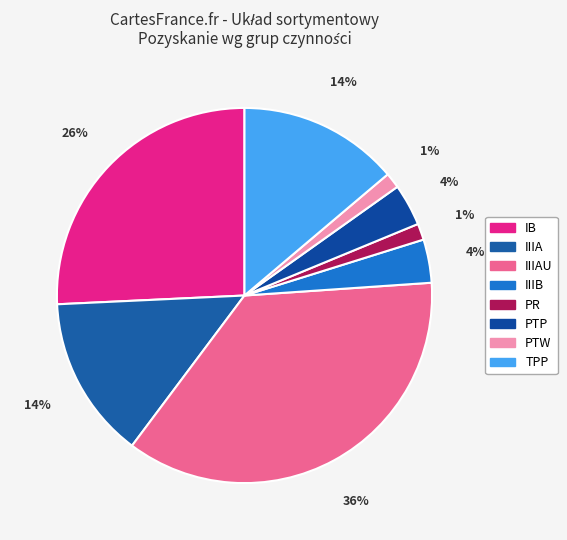

How many segments does this pie chart have?

8